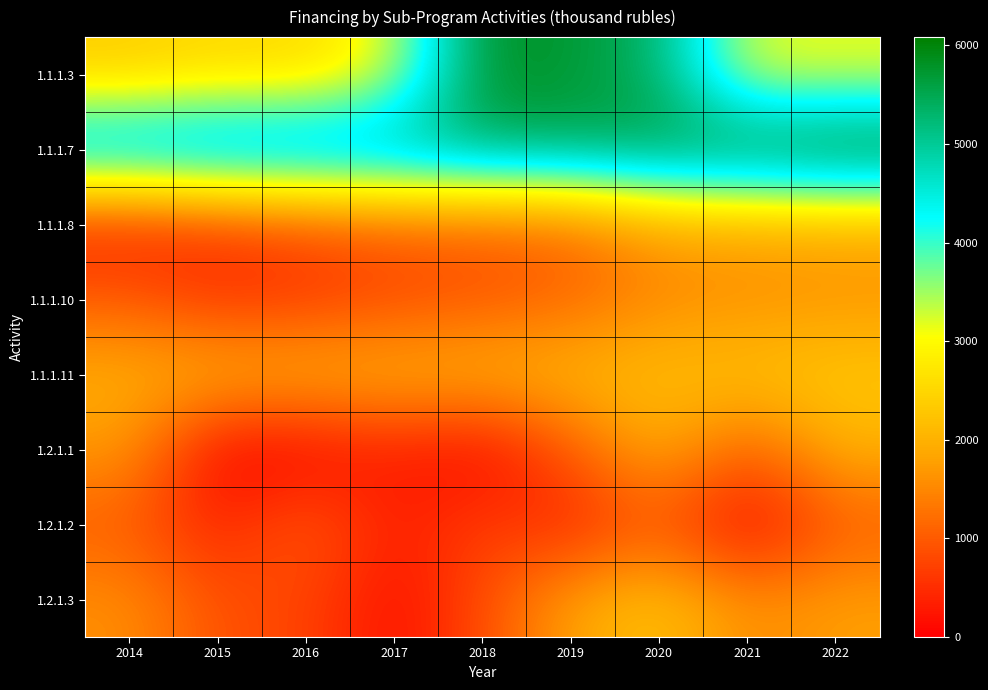

Count the number of data series in this chart.

8